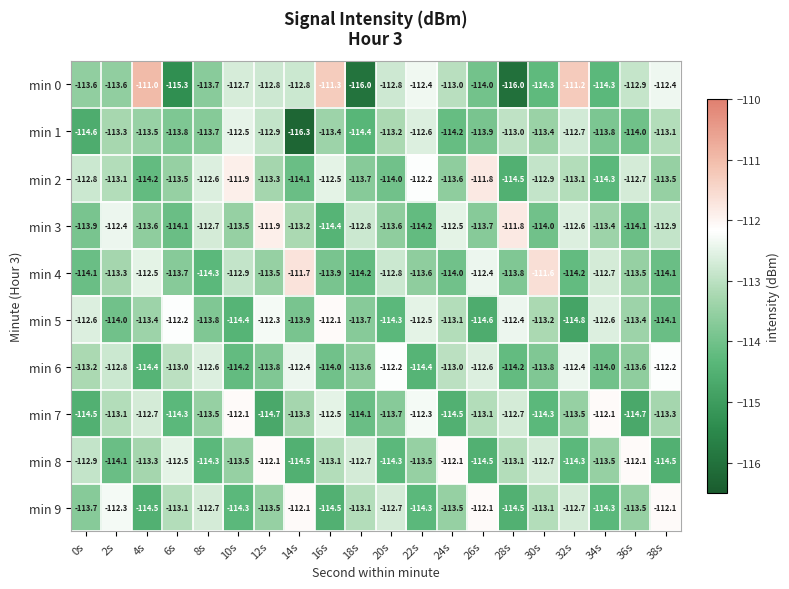

What is the difference between the maximum and second lowest values in the min 7 series?

2.6